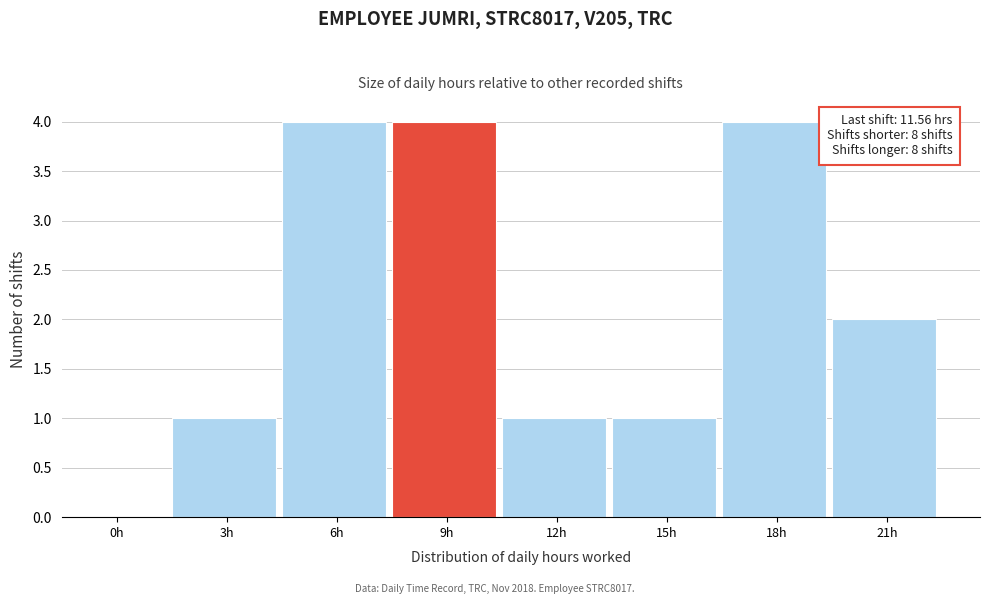

Reading left to right, list all the values displayed in this chart.

0h=0	3h=1	6h=4	9h=4	12h=1	15h=1	18h=4	21h=2